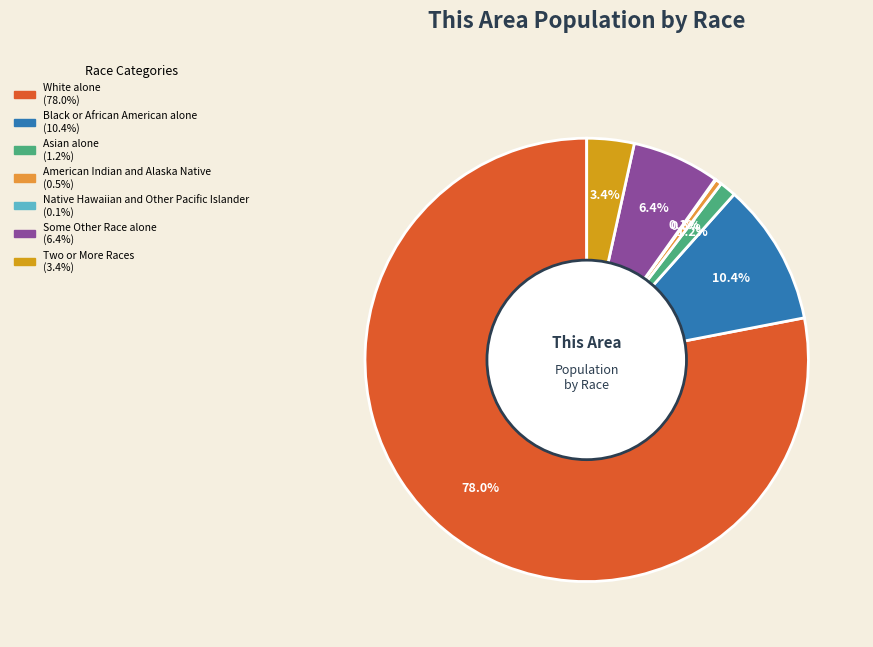

To the nearest percent, what percentage of the pie is Some Other Race alone?

6%